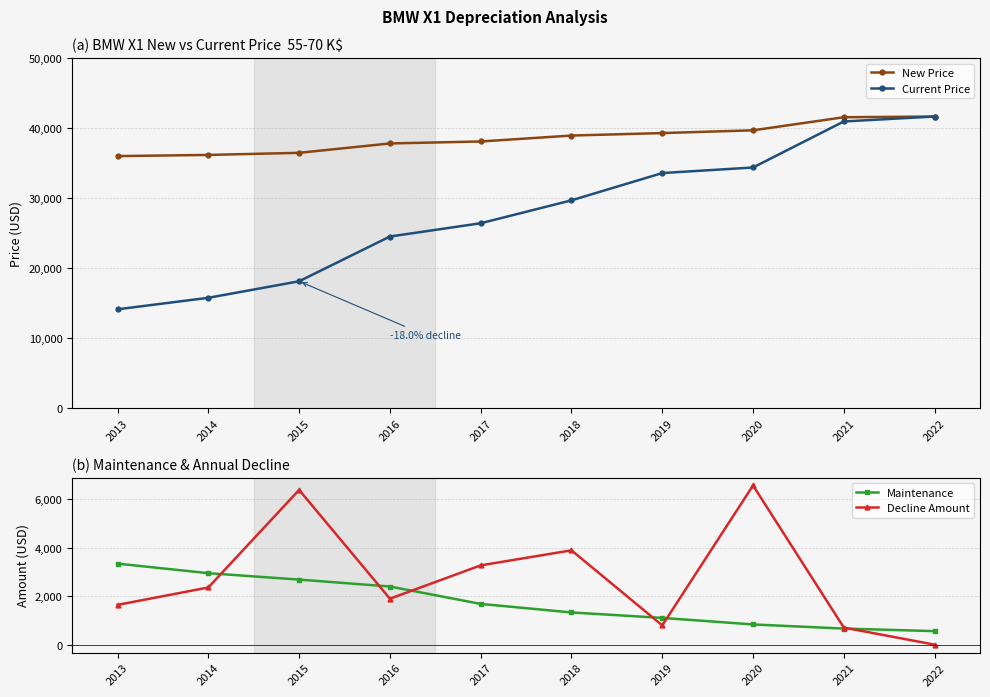

True or false: New Price and Maintenance cross at least once.

False